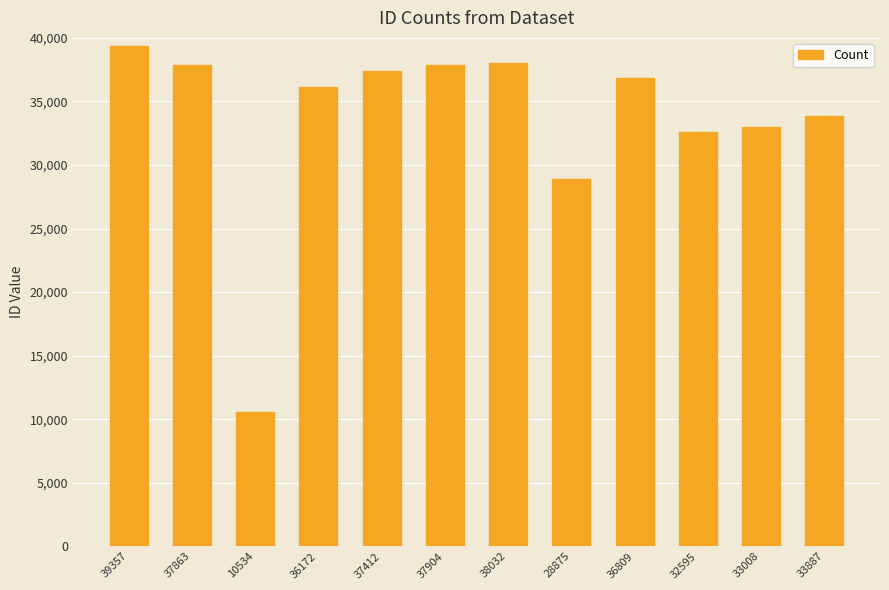

What is the ratio of the value at 39357 to the value at 36809?

1.1